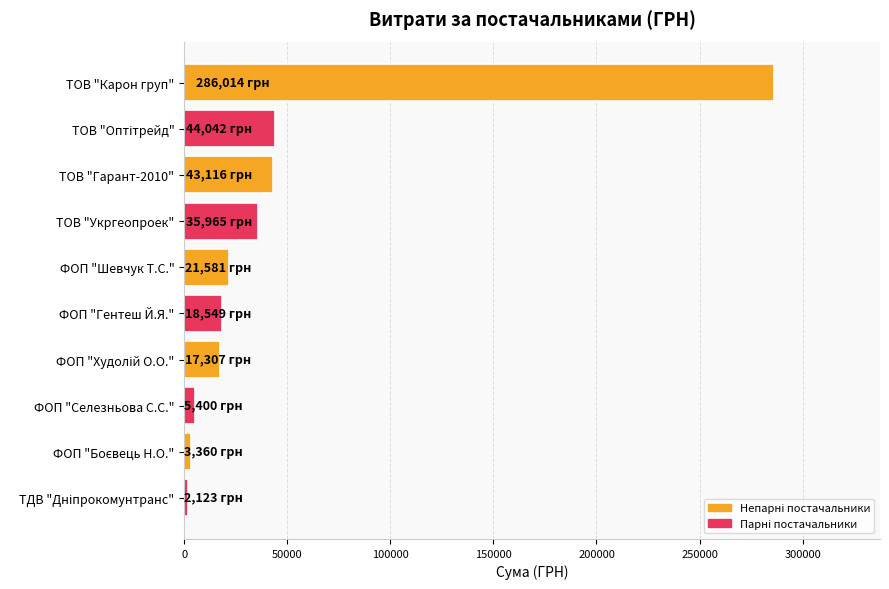

What is the value of the 6th bar from the top?

18549.0